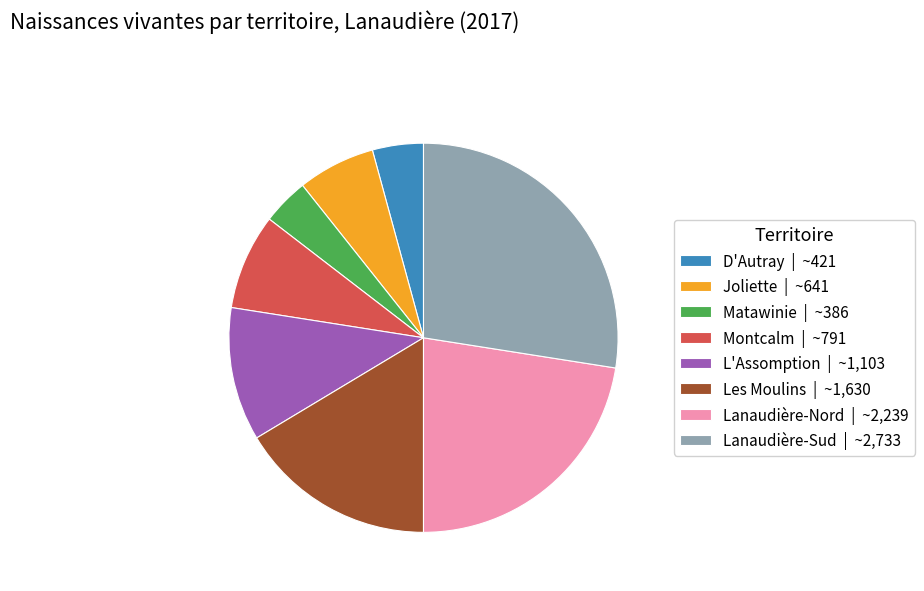

Is there a majority slice in this chart?

No